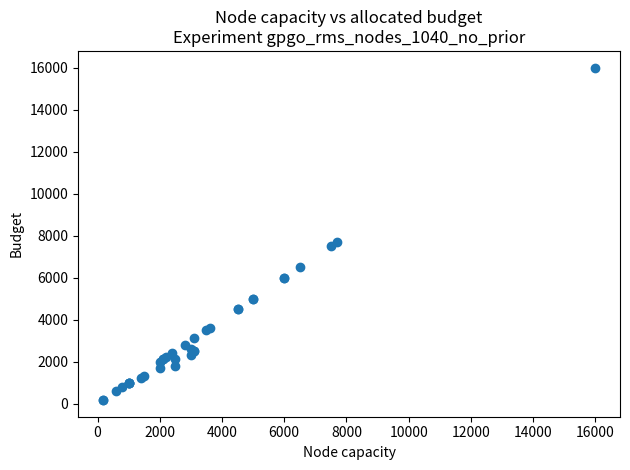

What Y value in the scatter plot is closest to 8082?

7700